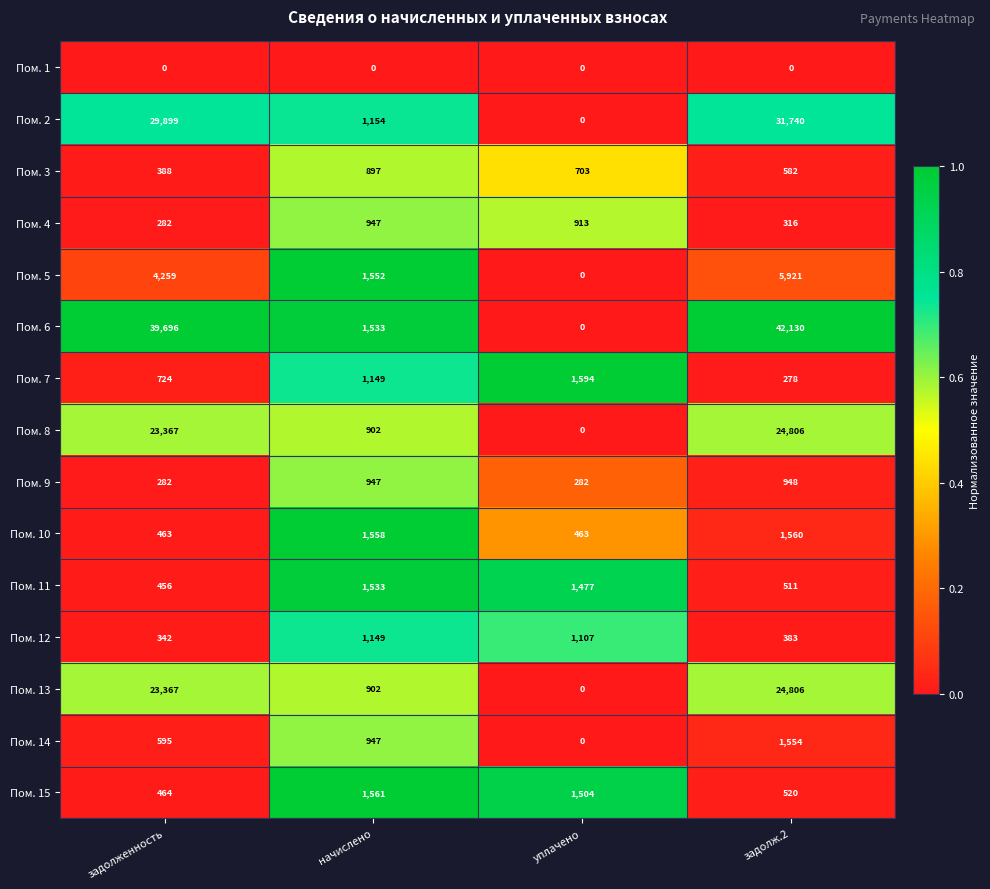

Is it true that Пом. 12 equals 211 at задолженность?

False